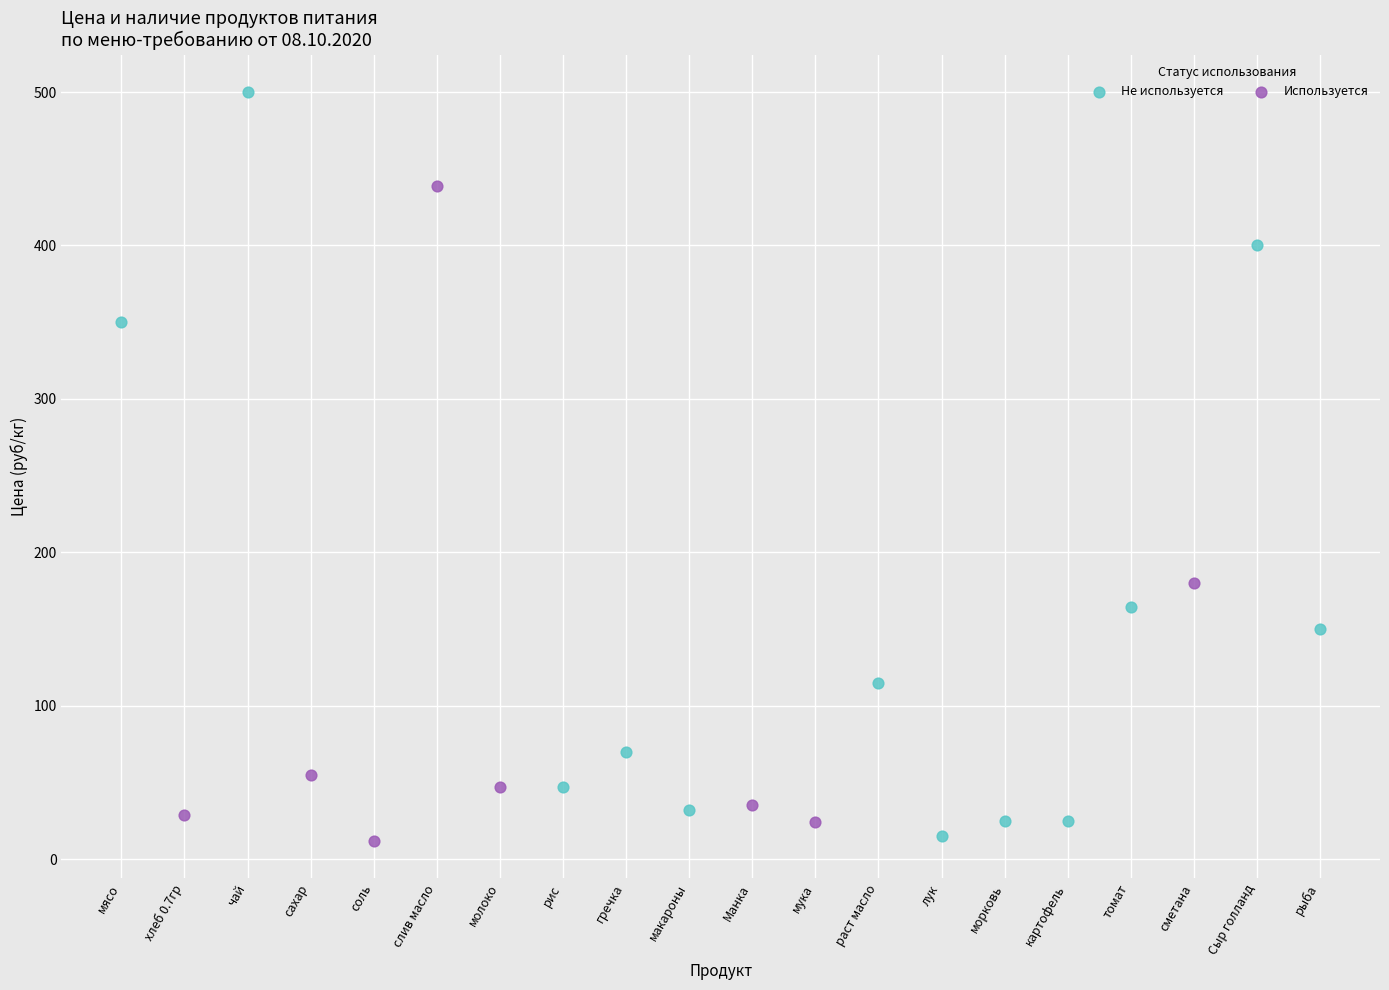

Which series has the largest Y range (max minus min)?

Не используется